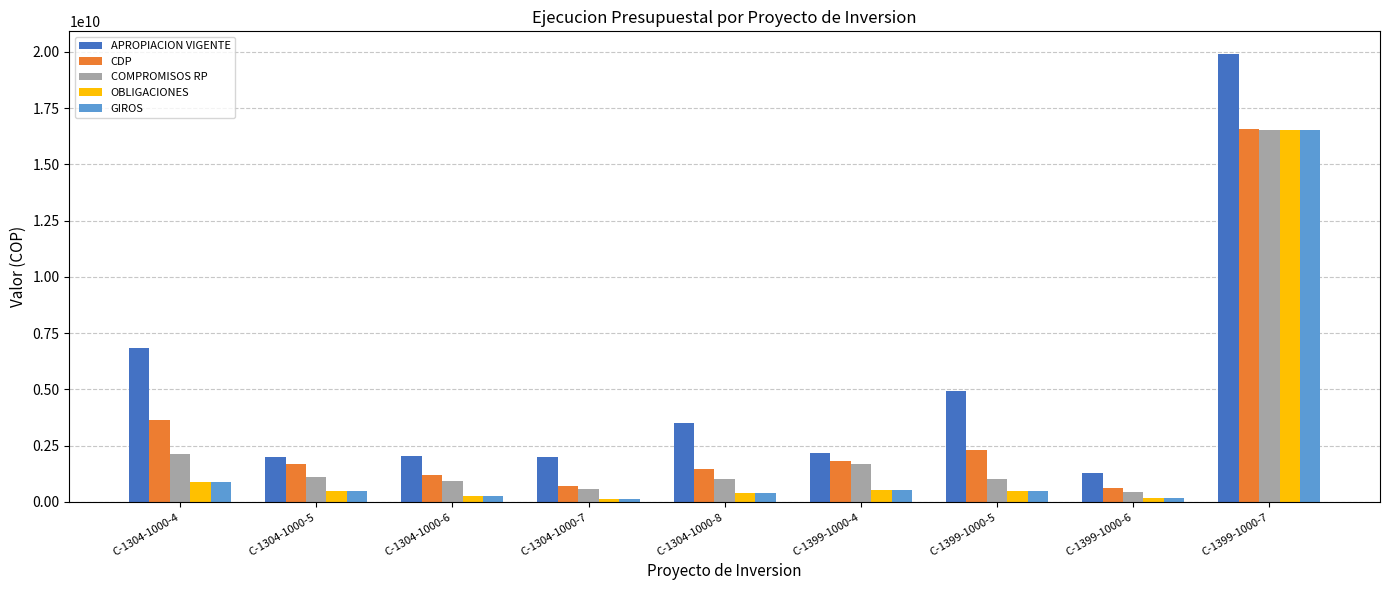

What is the difference between the highest and lowest values at C-1304-1000-8?

3129449261.9